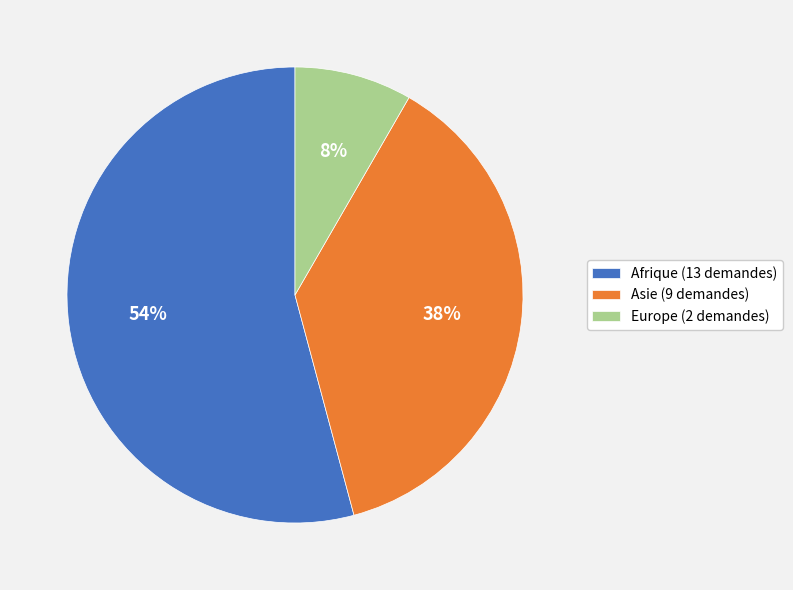

The Afrique (13 demandes) slice represents 54% of the pie. True or false?

True